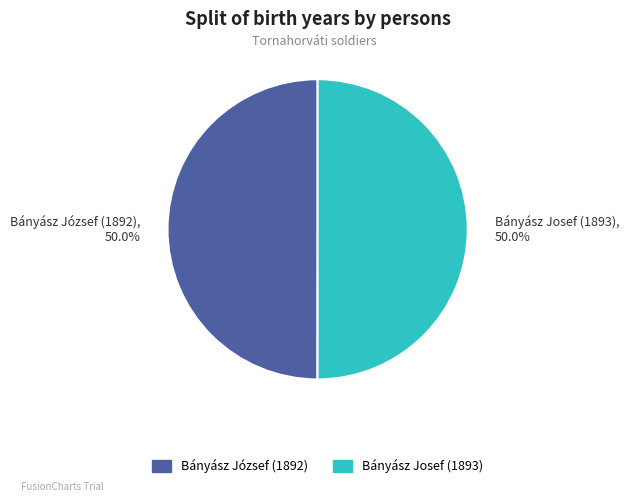

What is the ratio of the value at Bányász József (1892), 50.0% to the value at Bányász Josef (1893), 50.0%?

1.0